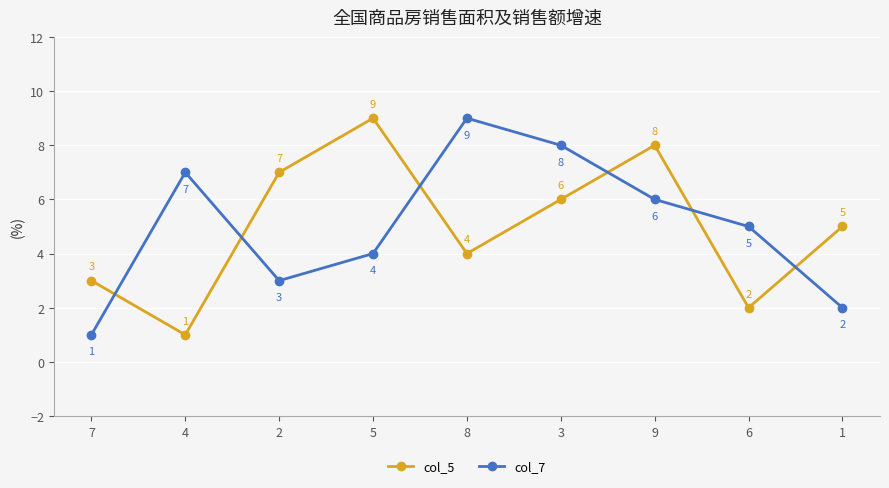

Count the number of data series in this chart.

2